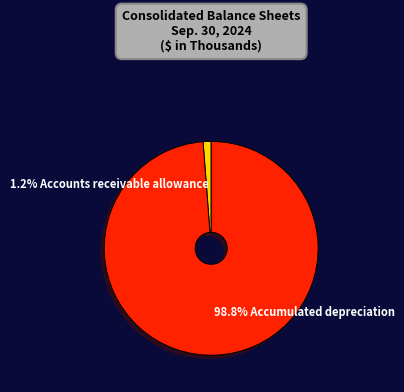

What is the largest slice in the pie chart?

98.8% Accumulated depreciation